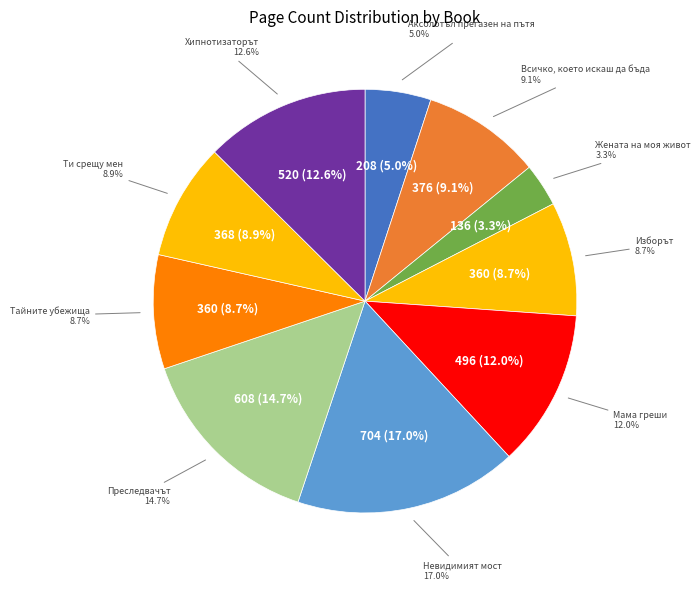

To the nearest percent, what is the combined percentage of Мама греши and Преследвачът?

27%